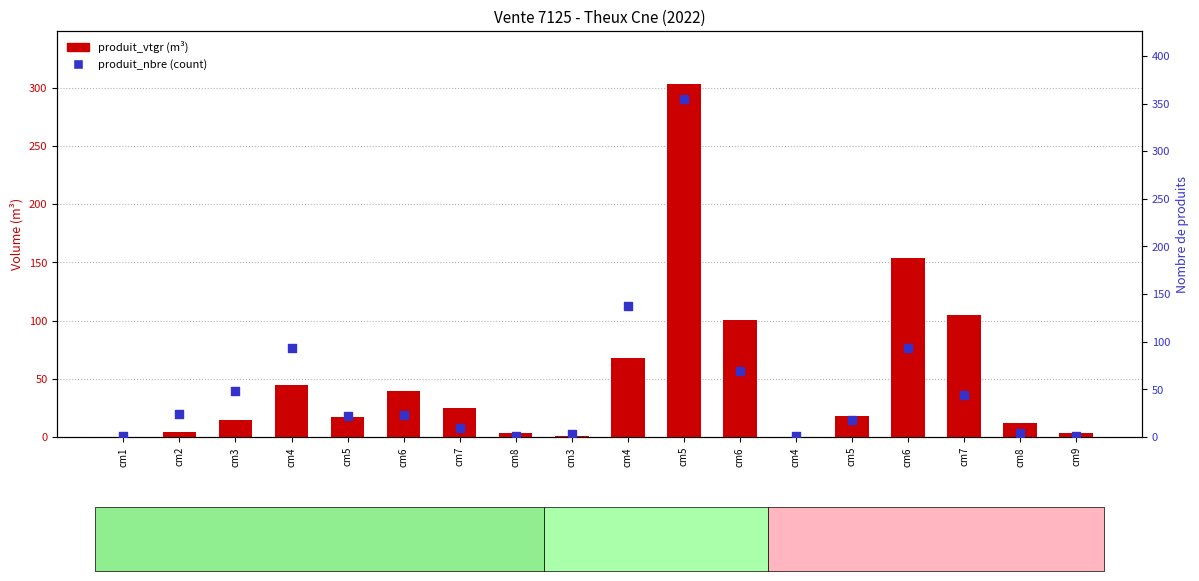

Which series has the largest total across all categories?

produit_nbre (count)